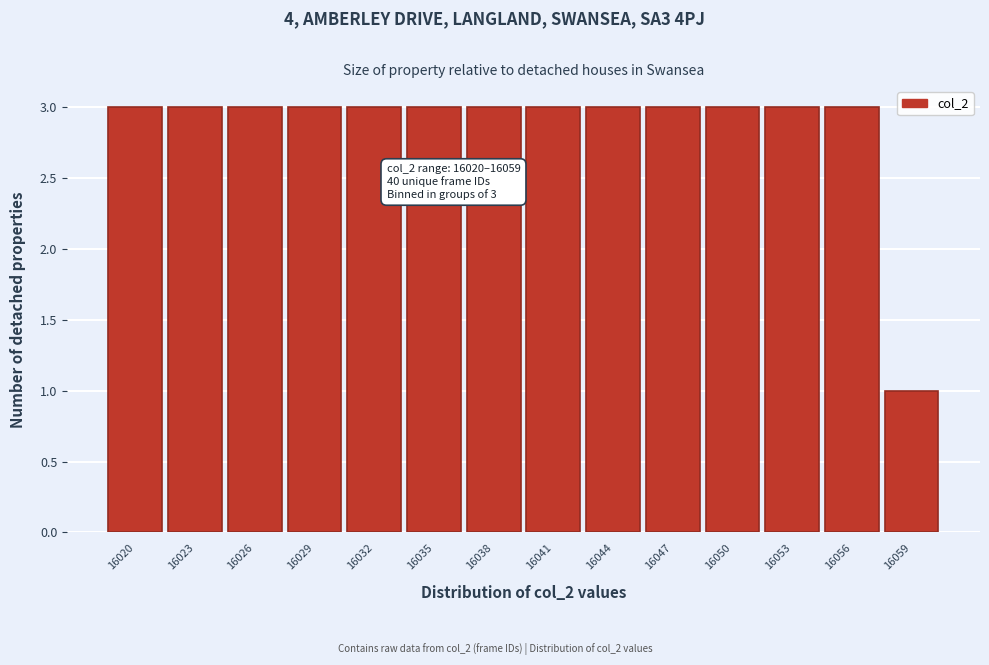

Reading left to right, what are all the values shown in this chart?

16020=3	16023=3	16026=3	16029=3	16032=3	16035=3	16038=3	16041=3	16044=3	16047=3	16050=3	16053=3	16056=3	16059=1